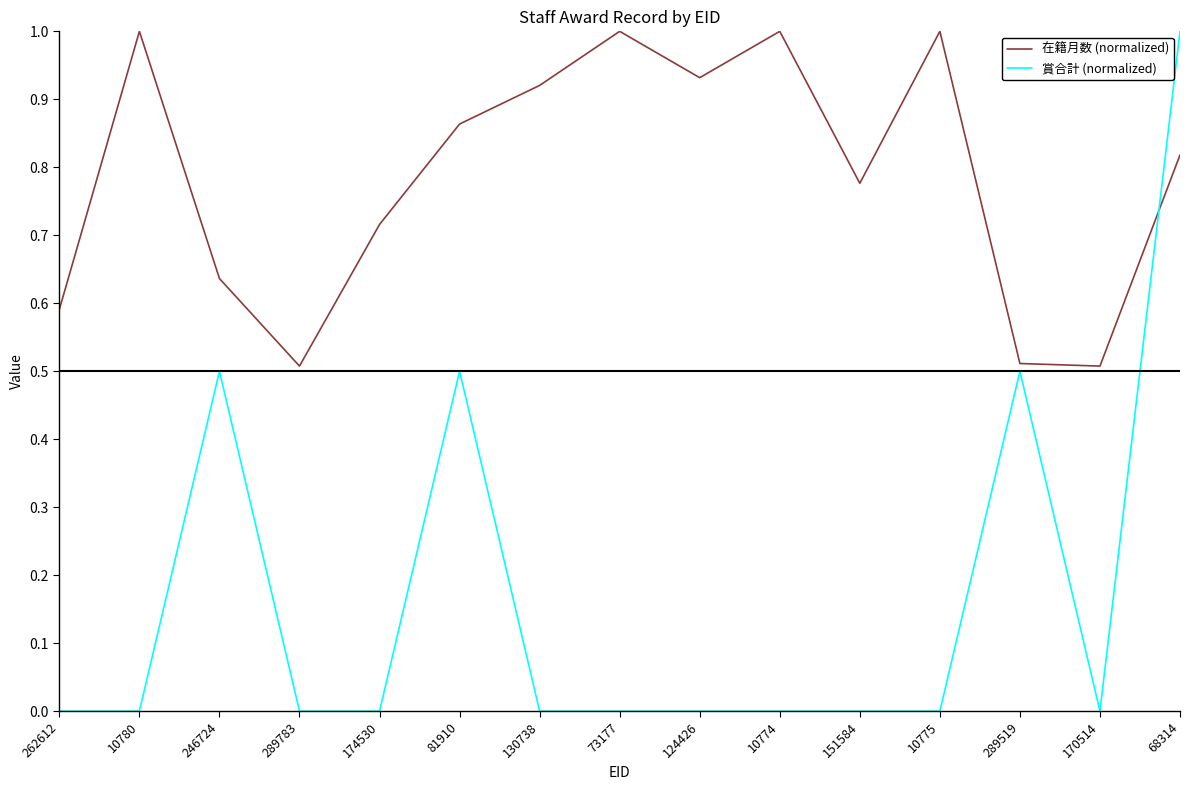

At which label does 賞合計 (normalized) reach its peak?

68314